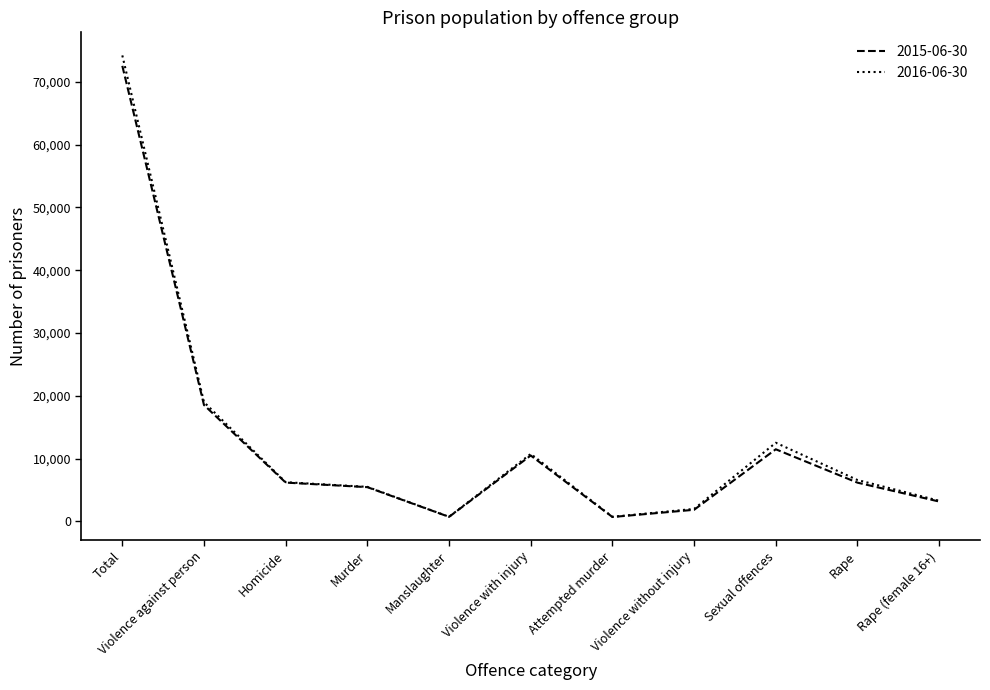

What is the difference between the maximum and minimum values in the 2015-06-30 series?

71846